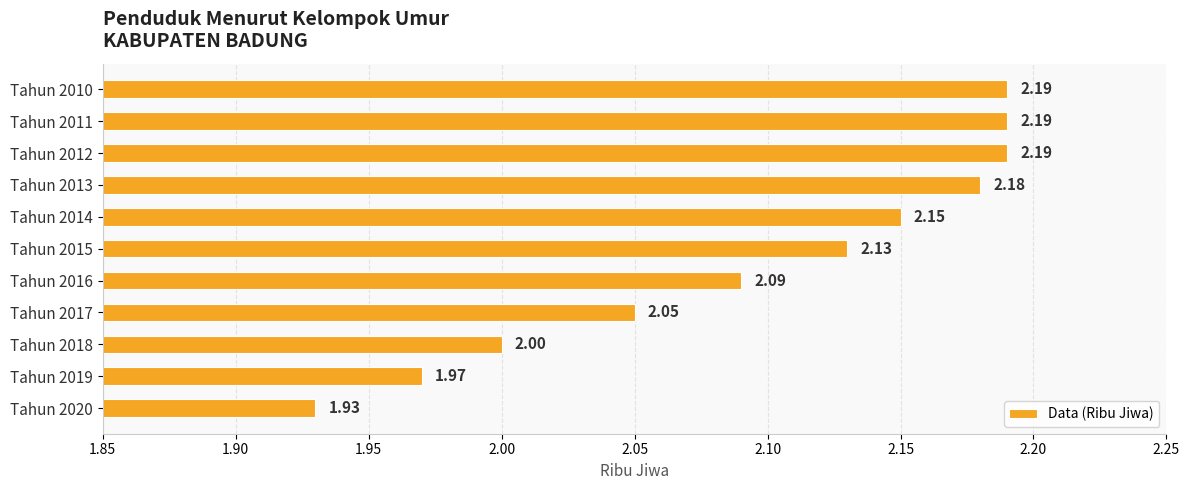

What is the sum of all values?

23.1